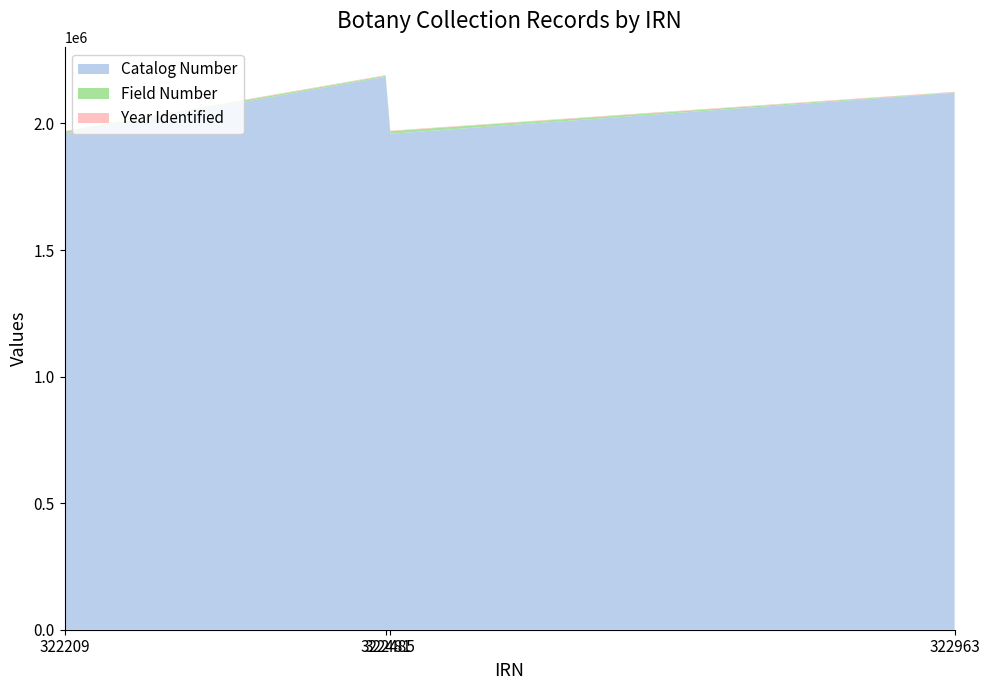

Reading left to right, transcribe all the data shown in this chart.

Catalog Number: 1960099	2184395	1959380	2121394
Field Number: 8063	4472	10286	1816
Year Identified: 2009	2009	1988	2009